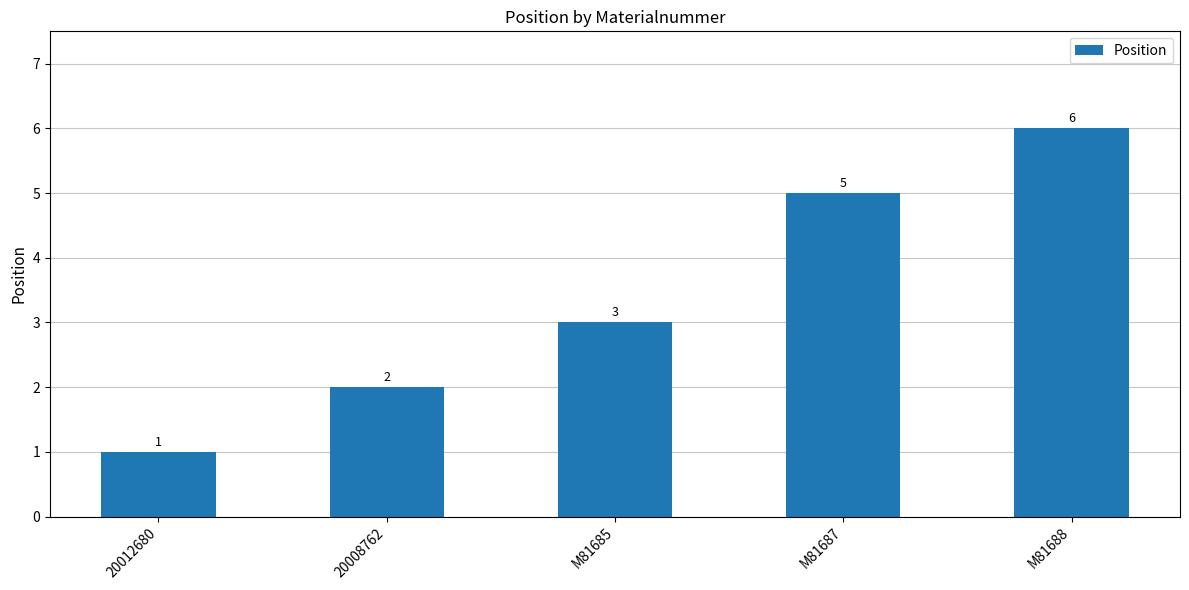

What is the label of the 1st bar from the left?

20012680